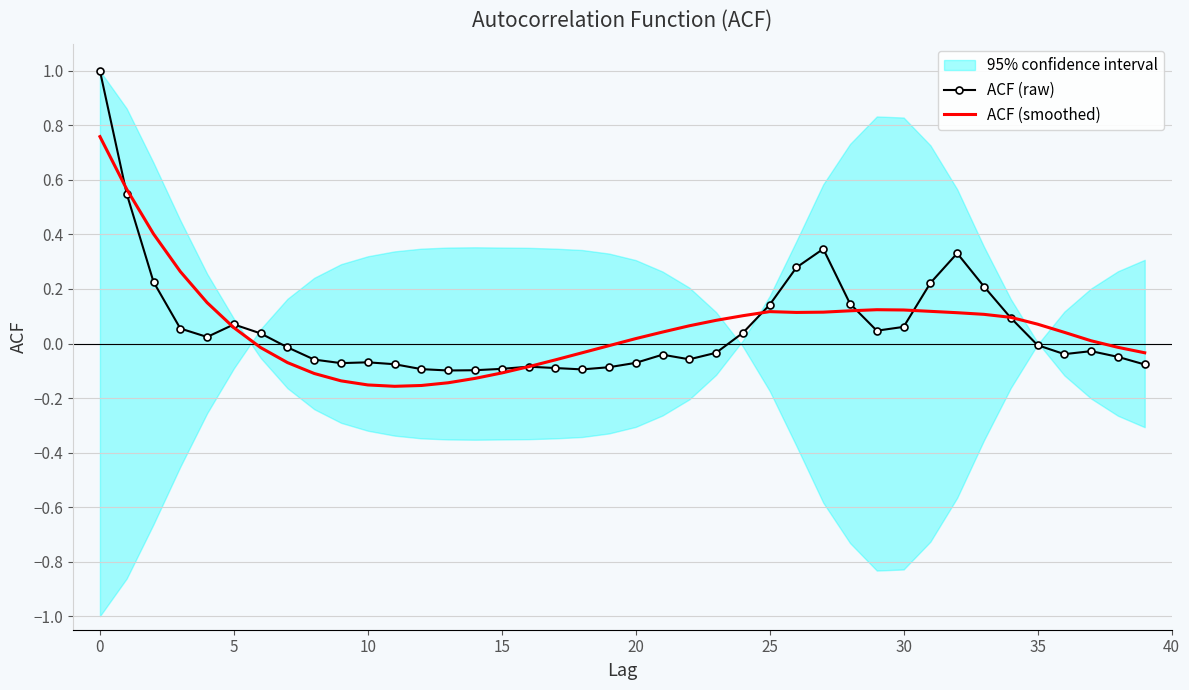

How many values in the ACF (raw) series are below 0?

22